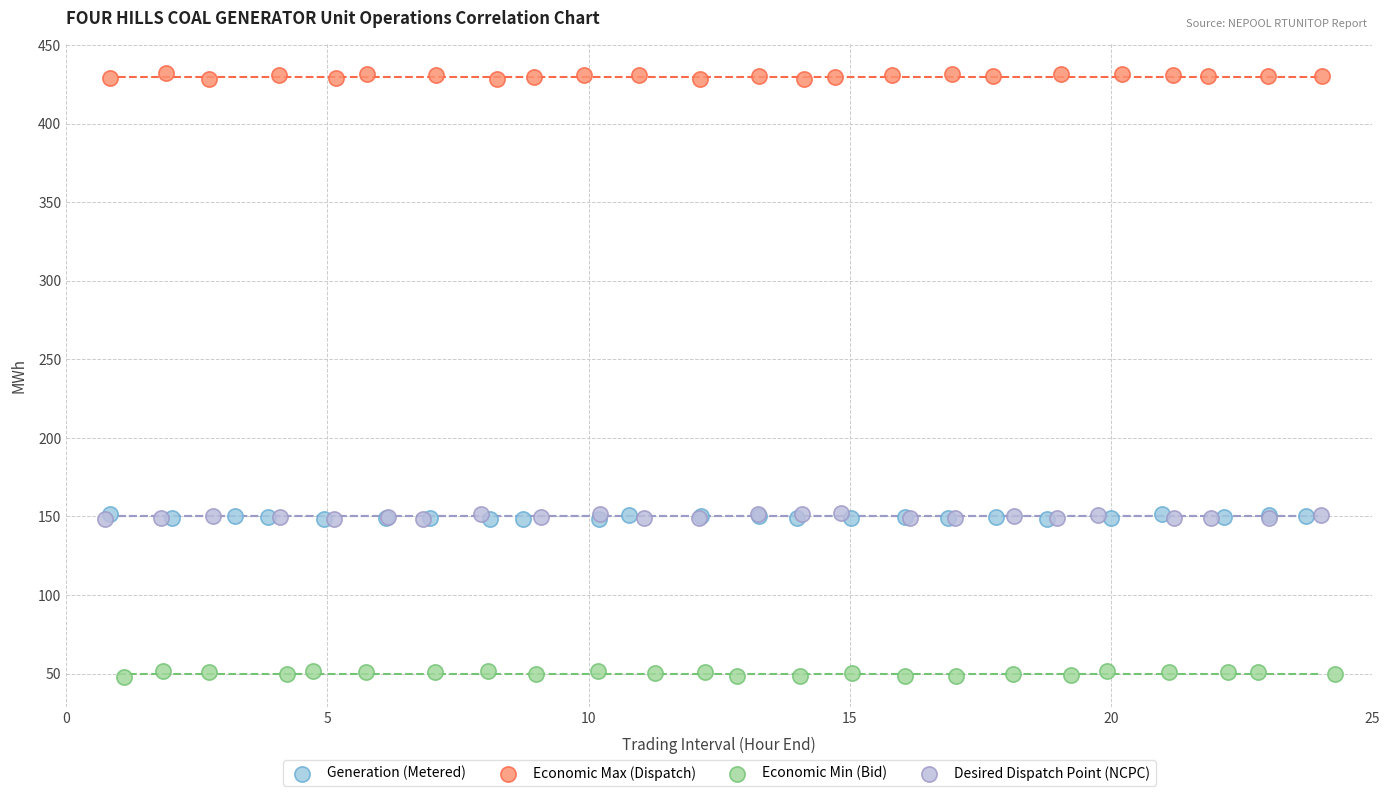

Which series contains the lowest Y value?

Economic Min (Bid)